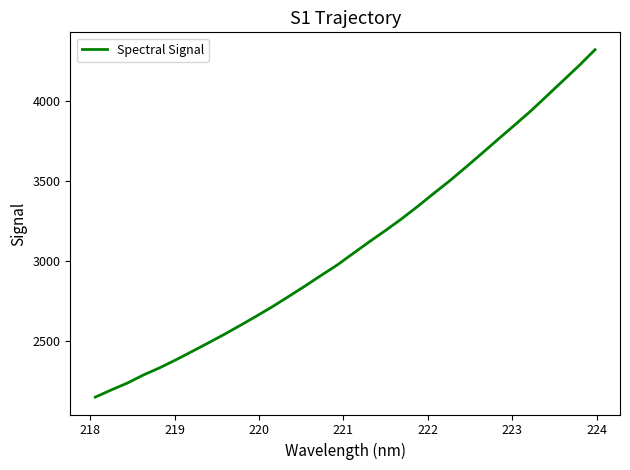

How many values are below 3050?

16